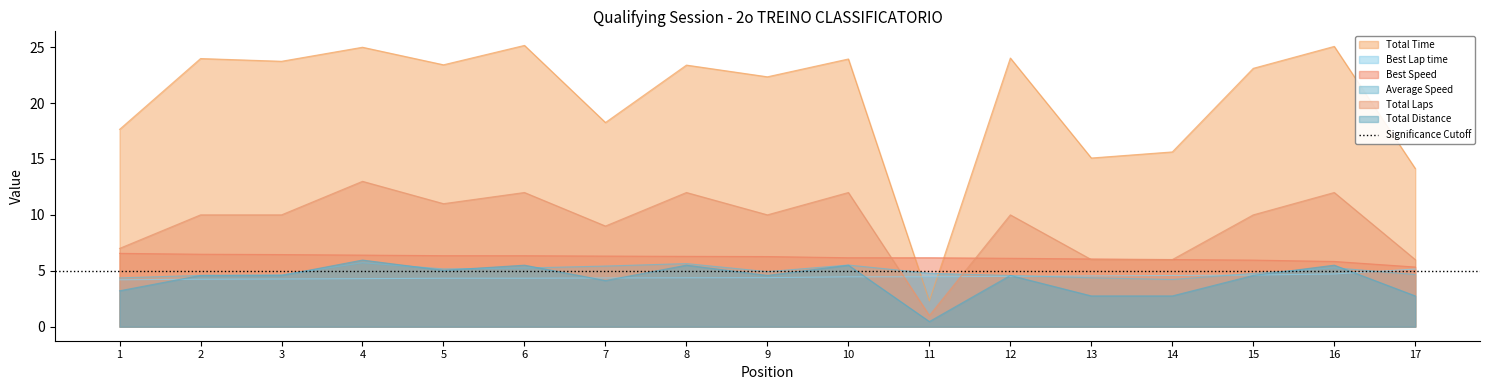

What is the value of the Best Speed point at the 16th from the left?

5.8